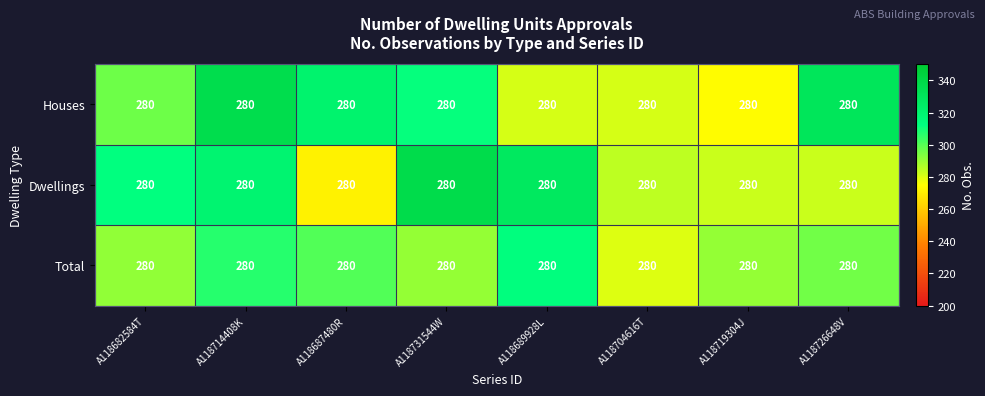

What is the spread (max minus min) of values at A118714408K?

29.8